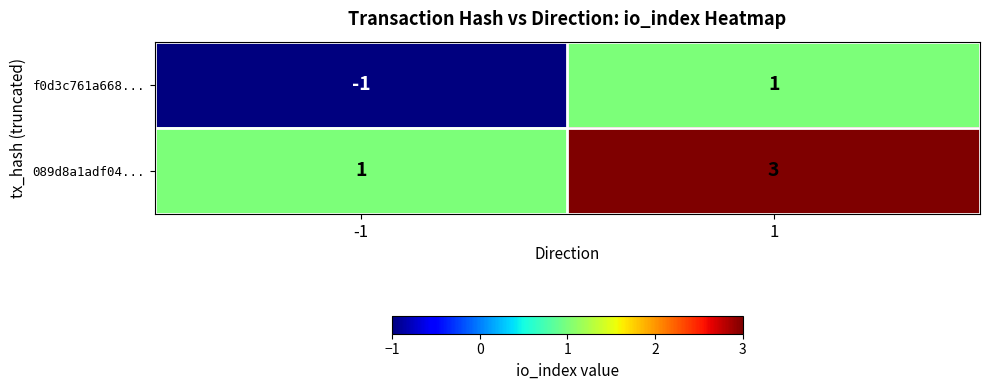

Count the number of categories in the chart.

2